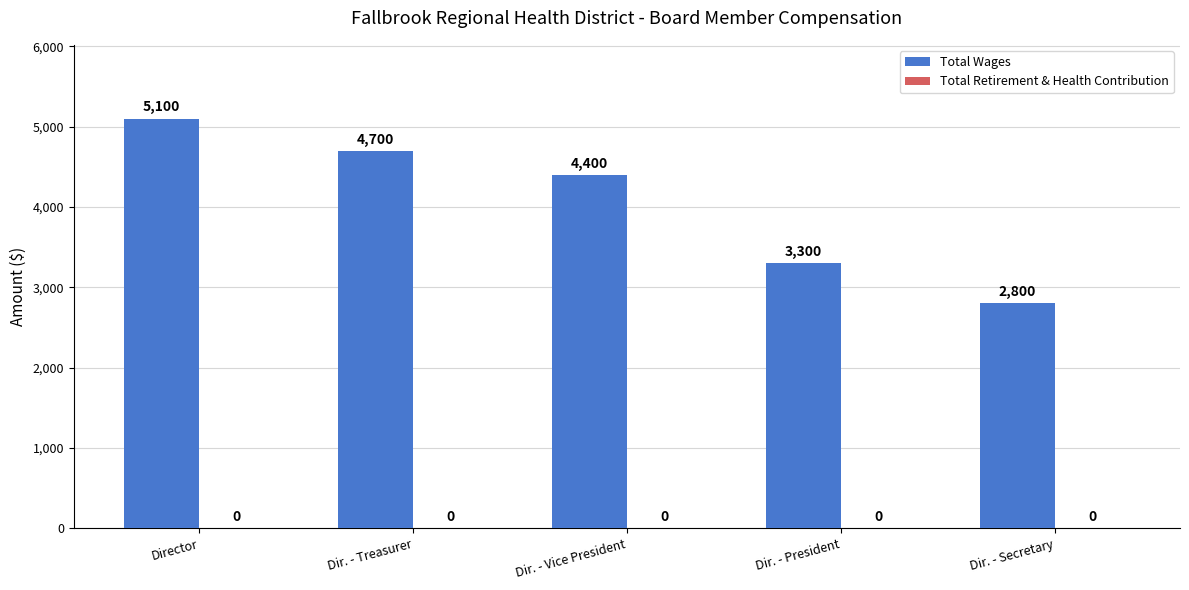

Which label corresponds to the largest value in the chart?

Director